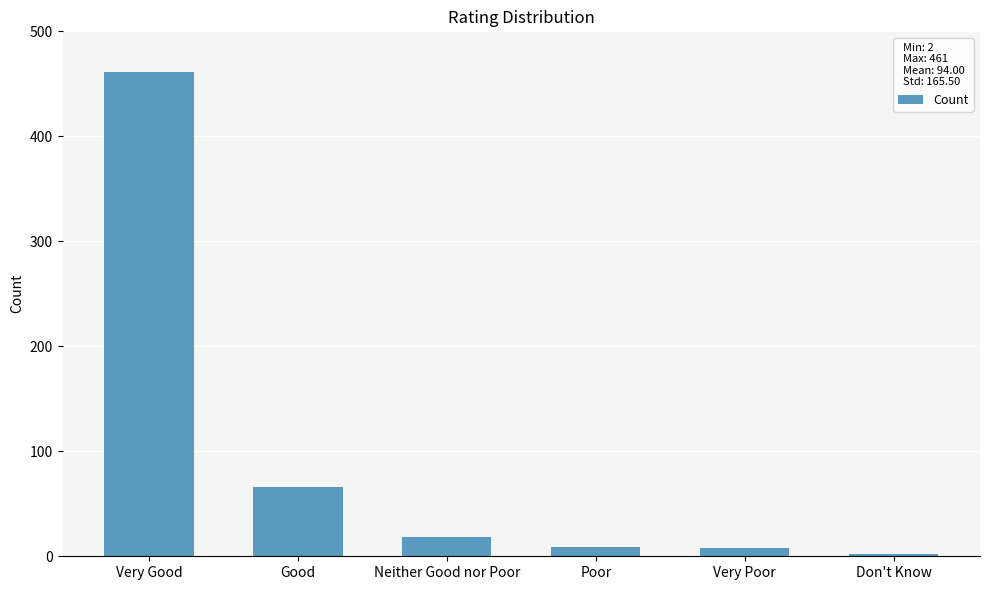

True or false: the data shows 786 at Very Good.

False